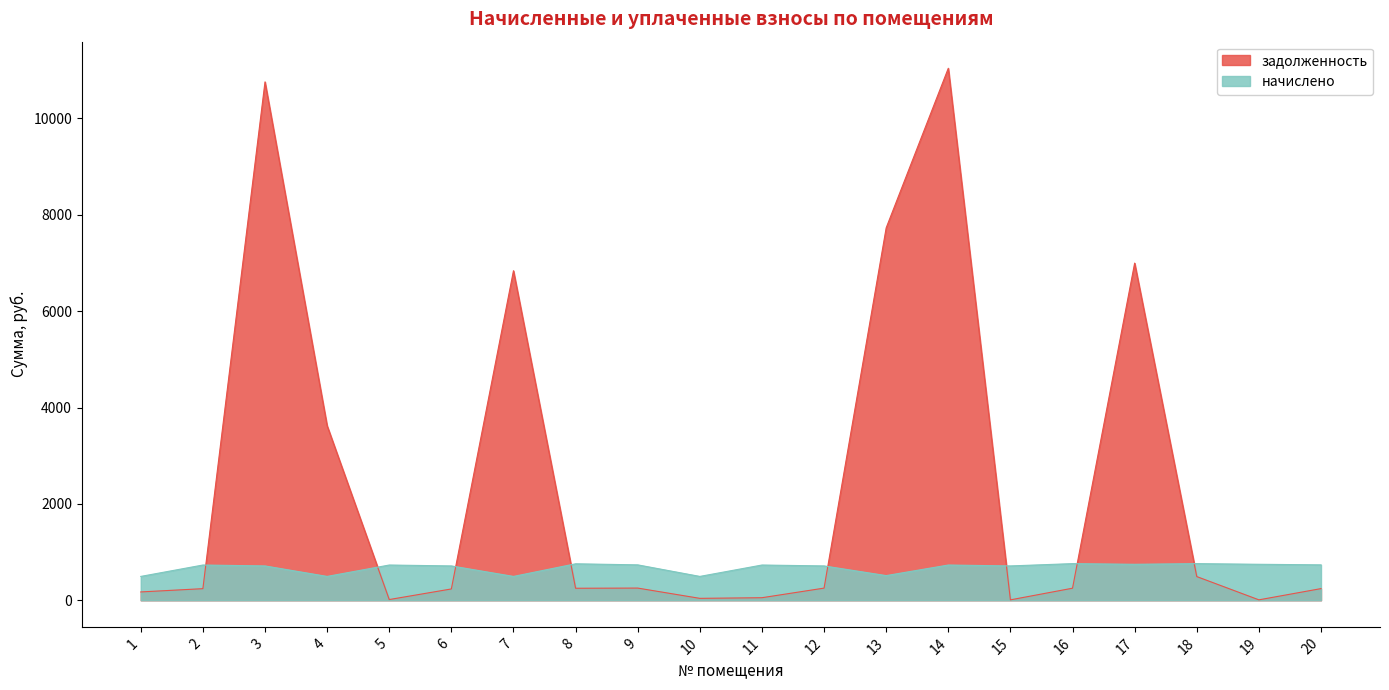

What is the difference between the maximum and minimum values in the начислено series?

265.4